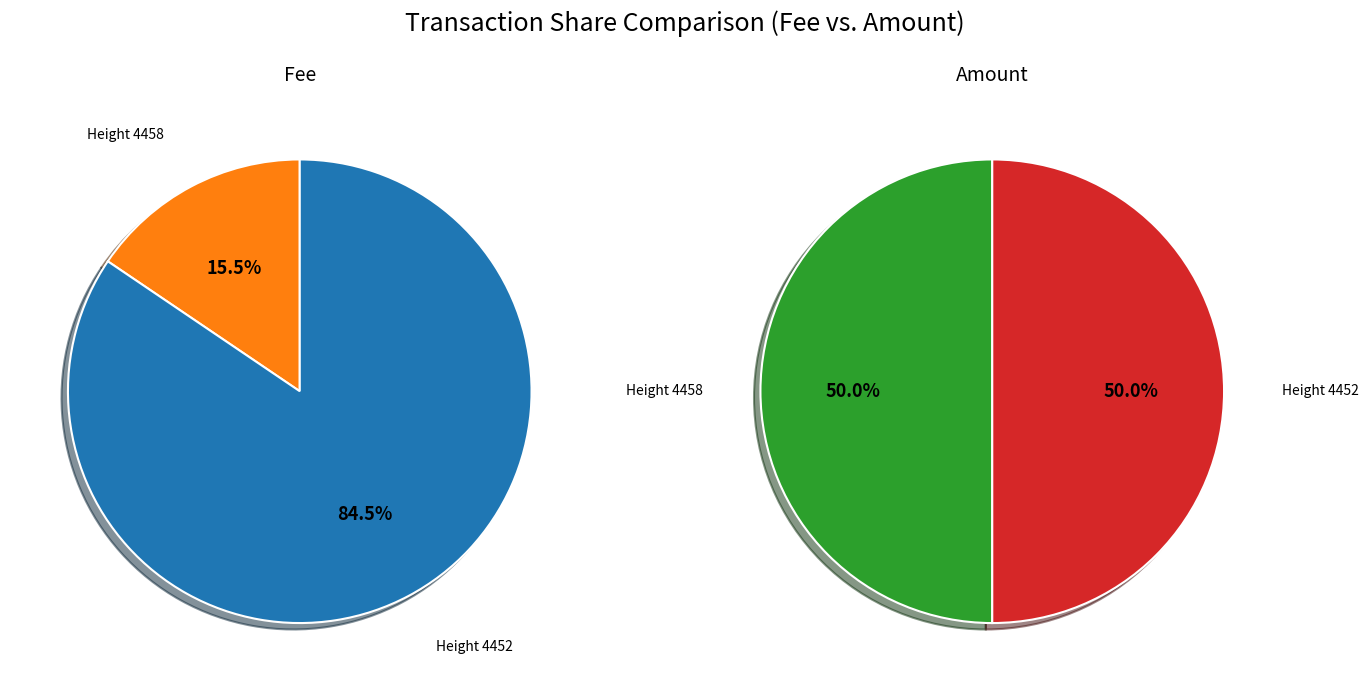

Approximately how many times larger is the value at 4452 compared to 4458?

5.4